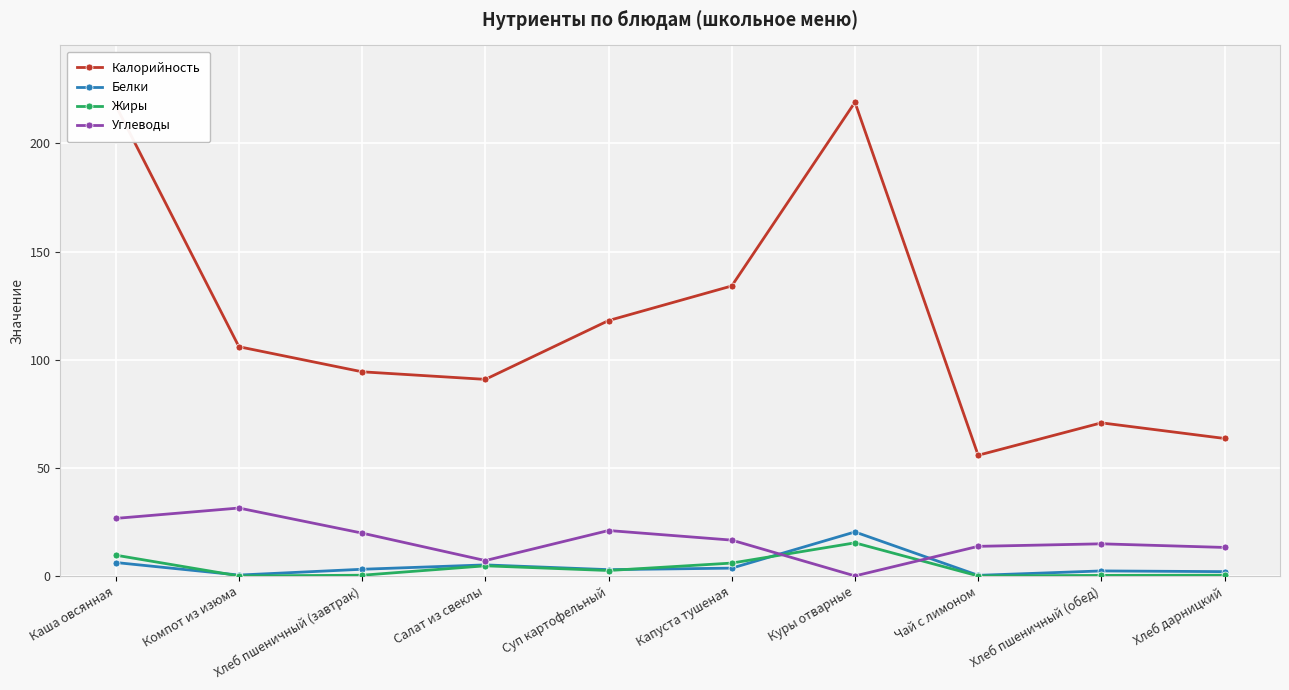

How many distinct data groups are displayed?

4